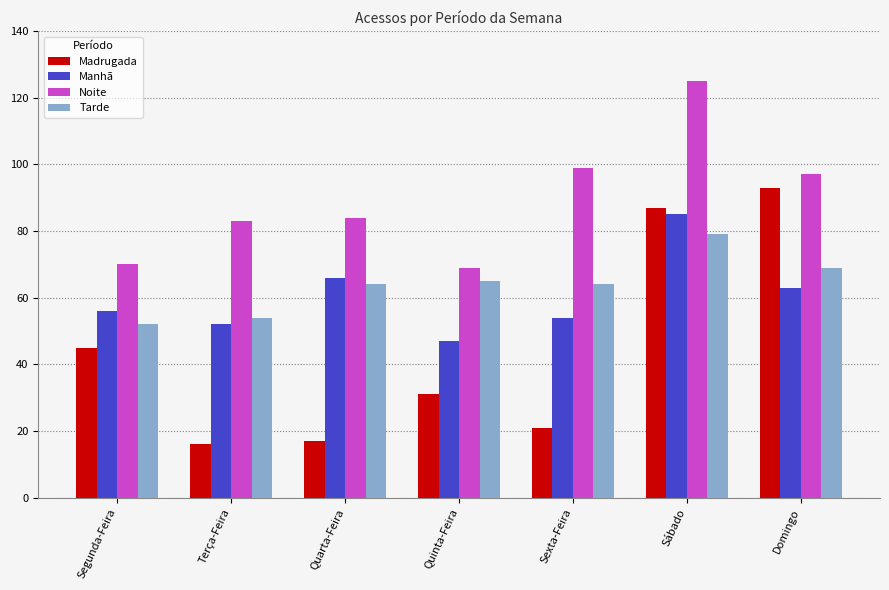

What is the value of the Tarde bar at the 1st from the left?

52